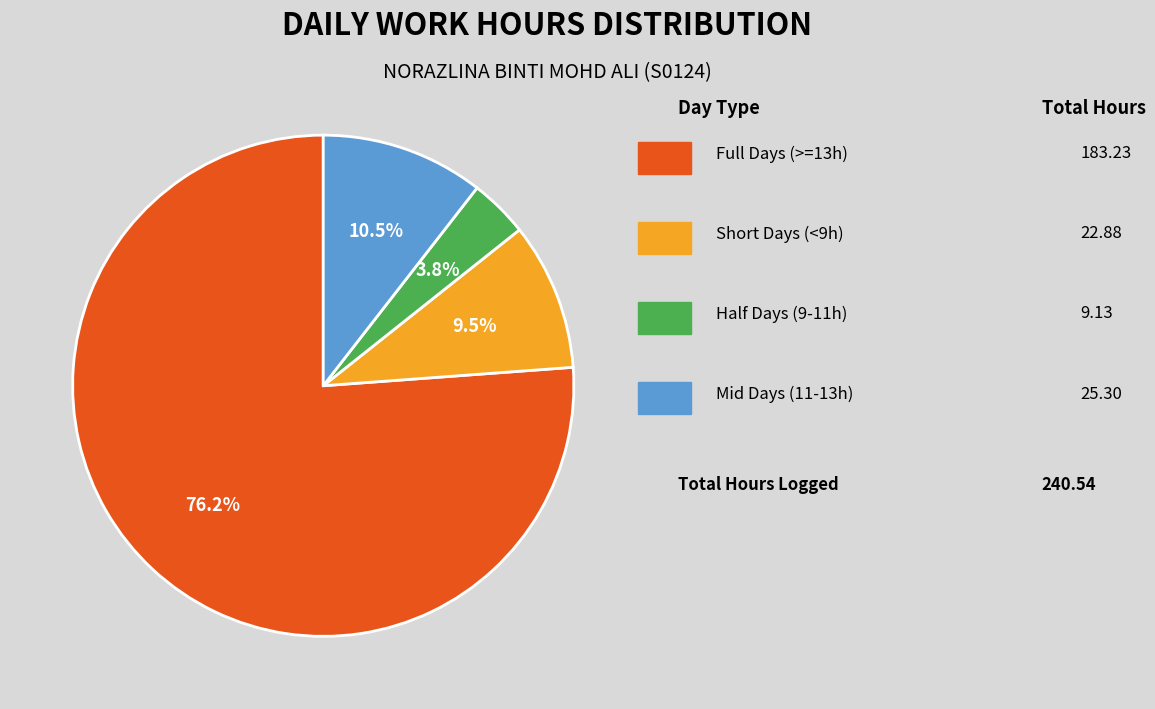

Does any single category account for the majority?

Yes